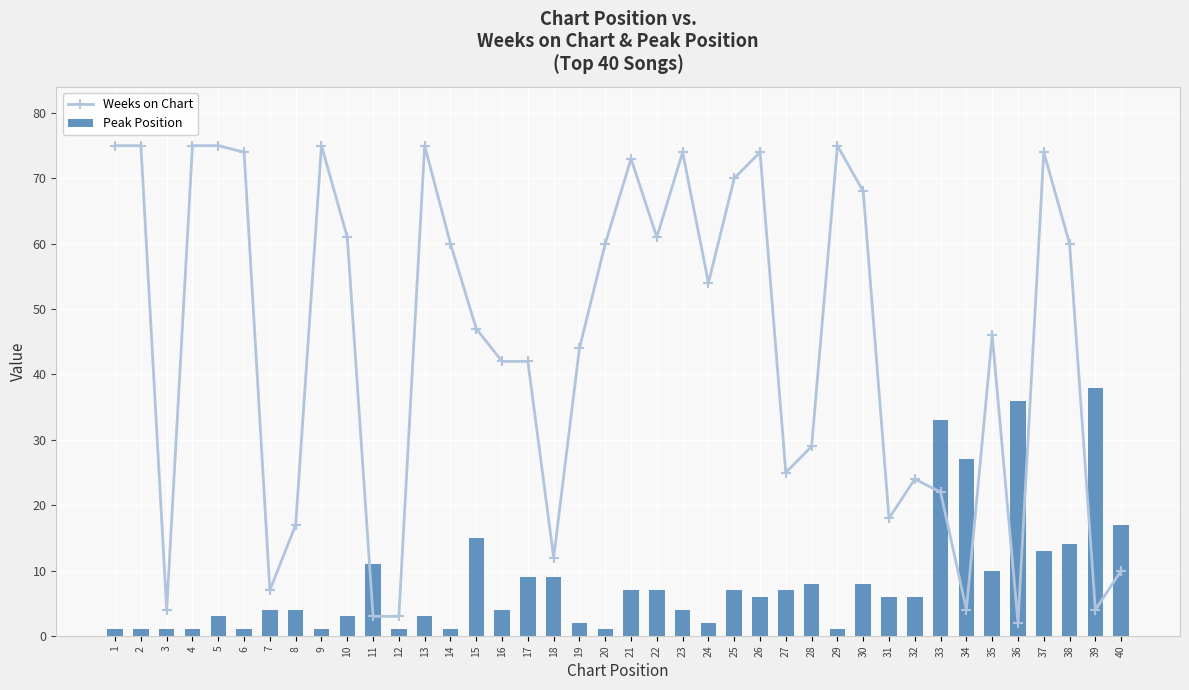

Which label corresponds to the smallest value in the chart?

1